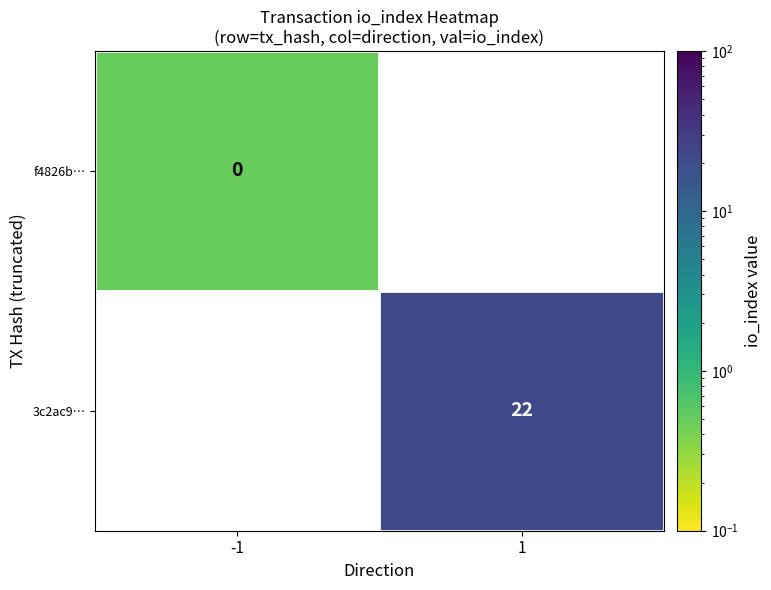

What is the minimum value shown in the chart?

0.5